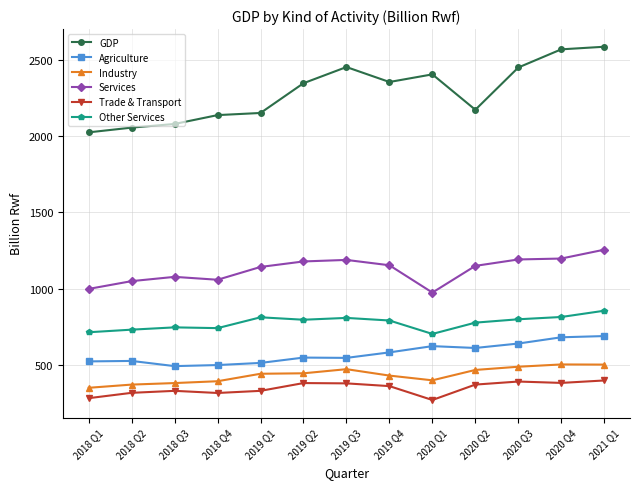

At which category is the sum across all series the highest?

2021 Q1